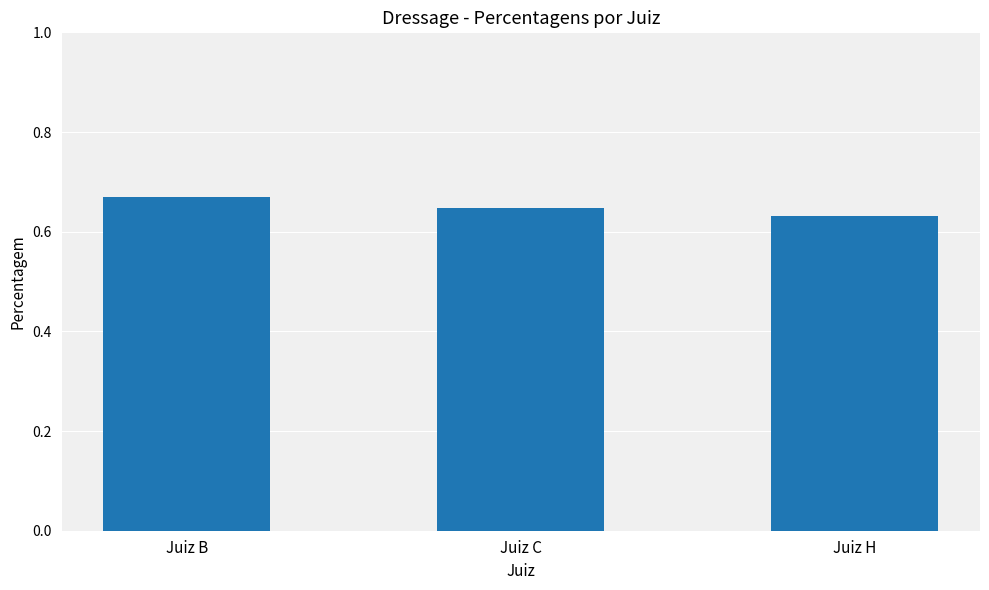

At which category does the chart reach its peak across all series?

Juiz B